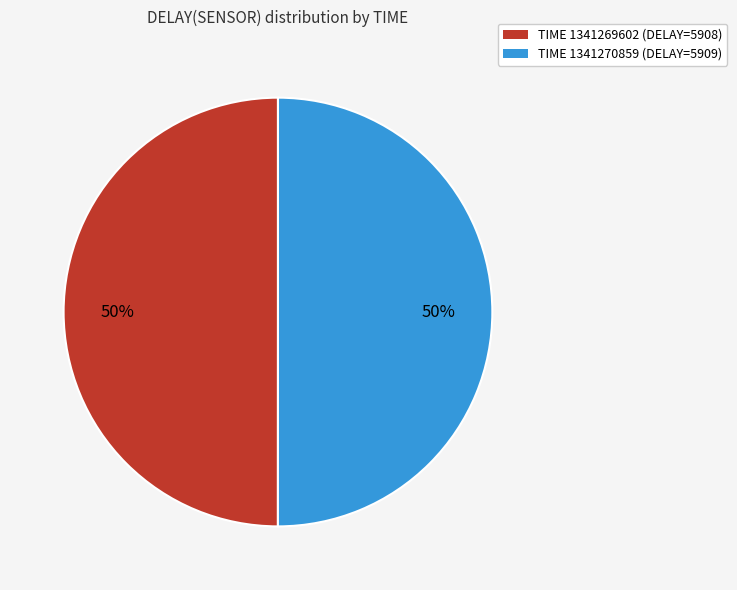

To the nearest percent, what is the average slice percentage?

50%